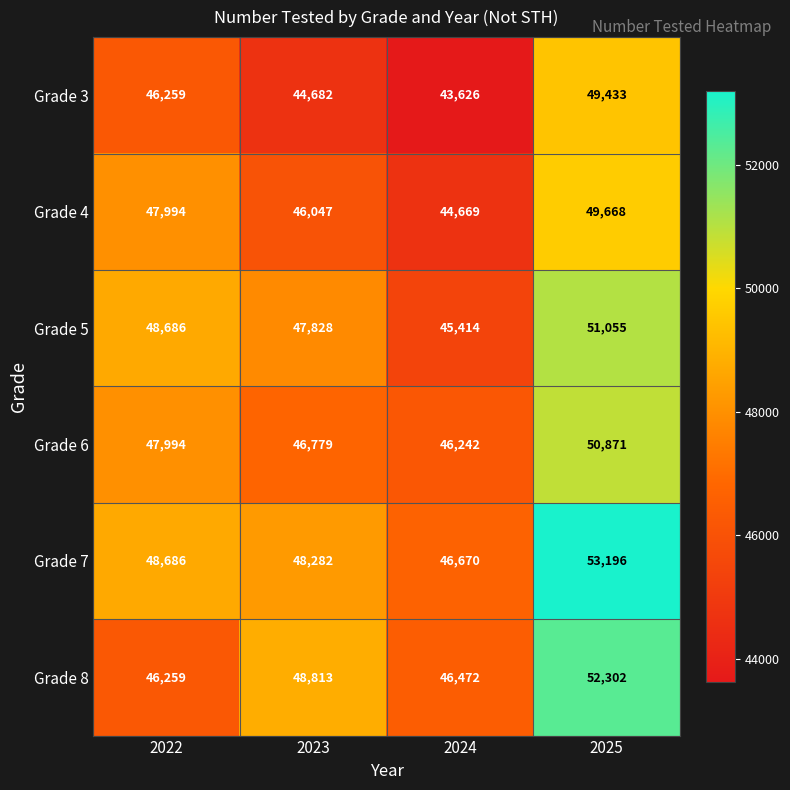

Reading left to right, extract all data points from this chart.

Grade 3: 2022=46259	2023=44682	2024=43626	2025=49433
Grade 4: 2022=47994	2023=46047	2024=44669	2025=49668
Grade 5: 2022=48686	2023=47828	2024=45414	2025=51055
Grade 6: 2022=47994	2023=46779	2024=46242	2025=50871
Grade 7: 2022=48686	2023=48282	2024=46670	2025=53196
Grade 8: 2022=46259	2023=48813	2024=46472	2025=52302